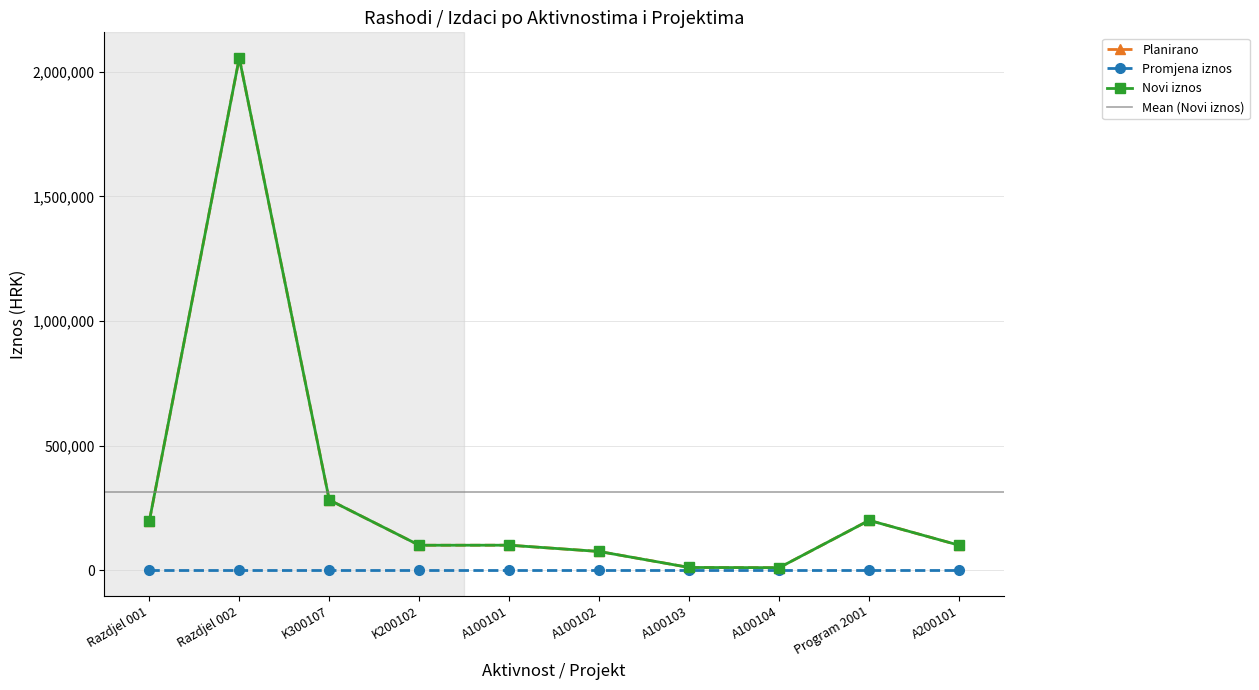

What is the sum of the Planirano values at Program 2001 and Razdjel 001?

396000